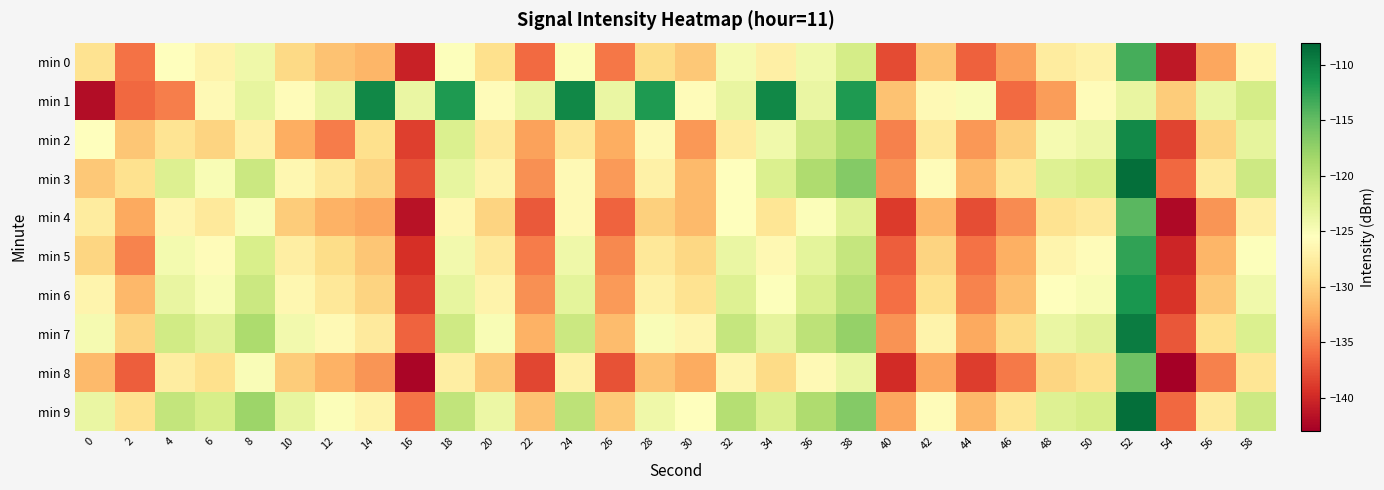

Reading left to right, what are all the values shown in this chart?

min 0: 0=-128.6	2=-135.7	4=-125.5	6=-126.8	8=-124.0	10=-129.4	12=-131.1	14=-131.8	16=-140.5	18=-125.3	20=-128.8	22=-136.1	24=-125.1	26=-135.4	28=-129.1	30=-130.6	32=-124.6	34=-127.2	36=-124.2	38=-121.7	40=-137.8	42=-130.9	44=-136.7	46=-133.3	48=-127.6	50=-126.9	52=-113.6	54=-141.2	56=-132.8	58=-126.3
min 1: 0=-142.0	2=-136.2	4=-135.0	6=-126.1	8=-123.3	10=-125.9	12=-123.6	14=-110.4	16=-123.7	18=-111.7	20=-125.9	22=-123.6	24=-110.4	26=-123.7	28=-111.7	30=-125.9	32=-123.6	34=-110.4	36=-123.7	38=-111.7	40=-131.0	42=-126.2	44=-125.0	46=-136.1	48=-133.3	50=-125.9	52=-123.6	54=-130.4	56=-123.7	58=-121.7
min 2: 0=-125.6	2=-130.7	4=-128.5	6=-129.8	8=-127.0	10=-132.4	12=-135.1	14=-128.8	16=-138.5	18=-122.3	20=-127.8	22=-133.1	24=-128.1	26=-132.4	28=-126.1	30=-133.6	32=-127.6	34=-124.2	36=-121.2	38=-118.7	40=-134.8	42=-127.9	44=-133.7	46=-130.3	48=-124.6	50=-123.9	52=-110.6	54=-138.2	56=-129.8	58=-123.3
min 3: 0=-130.6	2=-128.7	4=-122.5	6=-124.8	8=-121.0	10=-126.4	12=-128.1	14=-129.8	16=-137.5	18=-123.3	20=-126.8	22=-134.1	24=-126.1	26=-133.4	28=-127.1	30=-131.6	32=-125.6	34=-122.2	36=-119.2	38=-116.7	40=-133.8	42=-125.9	44=-131.7	46=-128.3	48=-122.6	50=-121.9	52=-108.6	54=-136.2	56=-127.8	58=-121.3
min 4: 0=-127.6	2=-132.7	4=-126.5	6=-127.8	8=-125.0	10=-130.4	12=-132.1	14=-132.8	16=-141.5	18=-126.3	20=-129.8	22=-137.1	24=-126.1	26=-136.4	28=-130.1	30=-131.6	32=-125.6	34=-128.2	36=-125.2	38=-122.7	40=-138.8	42=-131.9	44=-137.7	46=-134.3	48=-128.6	50=-127.9	52=-114.6	54=-142.2	56=-133.8	58=-127.3
min 5: 0=-129.6	2=-134.7	4=-124.5	6=-125.8	8=-122.0	10=-127.4	12=-129.1	14=-130.8	16=-139.5	18=-124.3	20=-127.8	22=-135.1	24=-124.1	26=-134.4	28=-128.1	30=-129.6	32=-123.6	34=-126.2	36=-123.2	38=-120.7	40=-136.8	42=-129.9	44=-135.7	46=-132.3	48=-126.6	50=-125.9	52=-112.6	54=-140.2	56=-131.8	58=-125.3
min 6: 0=-126.6	2=-131.7	4=-123.5	6=-124.8	8=-121.0	10=-126.4	12=-128.1	14=-129.8	16=-138.5	18=-123.3	20=-126.8	22=-134.1	24=-123.1	26=-133.4	28=-127.1	30=-128.6	32=-122.6	34=-125.2	36=-122.2	38=-119.7	40=-135.8	42=-128.9	44=-134.7	46=-131.3	48=-125.6	50=-124.9	52=-111.6	54=-139.2	56=-130.8	58=-124.3
min 7: 0=-124.6	2=-129.7	4=-121.5	6=-122.8	8=-119.0	10=-124.4	12=-126.1	14=-127.8	16=-136.5	18=-121.3	20=-124.8	22=-132.1	24=-121.1	26=-131.4	28=-125.1	30=-126.6	32=-120.6	34=-123.2	36=-120.2	38=-117.7	40=-133.8	42=-126.9	44=-132.7	46=-129.3	48=-123.6	50=-122.9	52=-109.6	54=-137.2	56=-128.8	58=-122.3
min 8: 0=-131.6	2=-136.7	4=-127.5	6=-128.8	8=-125.0	10=-130.4	12=-132.1	14=-133.8	16=-142.5	18=-127.3	20=-130.8	22=-138.1	24=-127.1	26=-137.4	28=-131.1	30=-132.6	32=-126.6	34=-129.2	36=-126.2	38=-123.7	40=-139.8	42=-132.9	44=-138.7	46=-135.3	48=-129.6	50=-128.9	52=-115.6	54=-143.2	56=-134.8	58=-128.3
min 9: 0=-123.6	2=-128.7	4=-120.5	6=-121.8	8=-118.0	10=-123.4	12=-125.1	14=-126.8	16=-135.5	18=-120.3	20=-123.8	22=-131.1	24=-120.1	26=-130.4	28=-124.1	30=-125.6	32=-119.6	34=-122.2	36=-119.2	38=-116.7	40=-132.8	42=-125.9	44=-131.7	46=-128.3	48=-122.6	50=-121.9	52=-108.6	54=-136.2	56=-127.8	58=-121.3